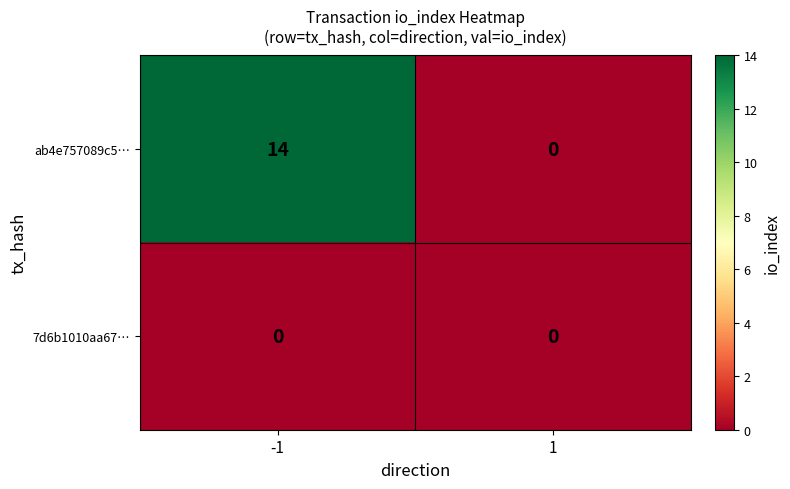

Rank the series by their maximum value, from lowest to highest.

7d6b1010aa67…, ab4e757089c5…